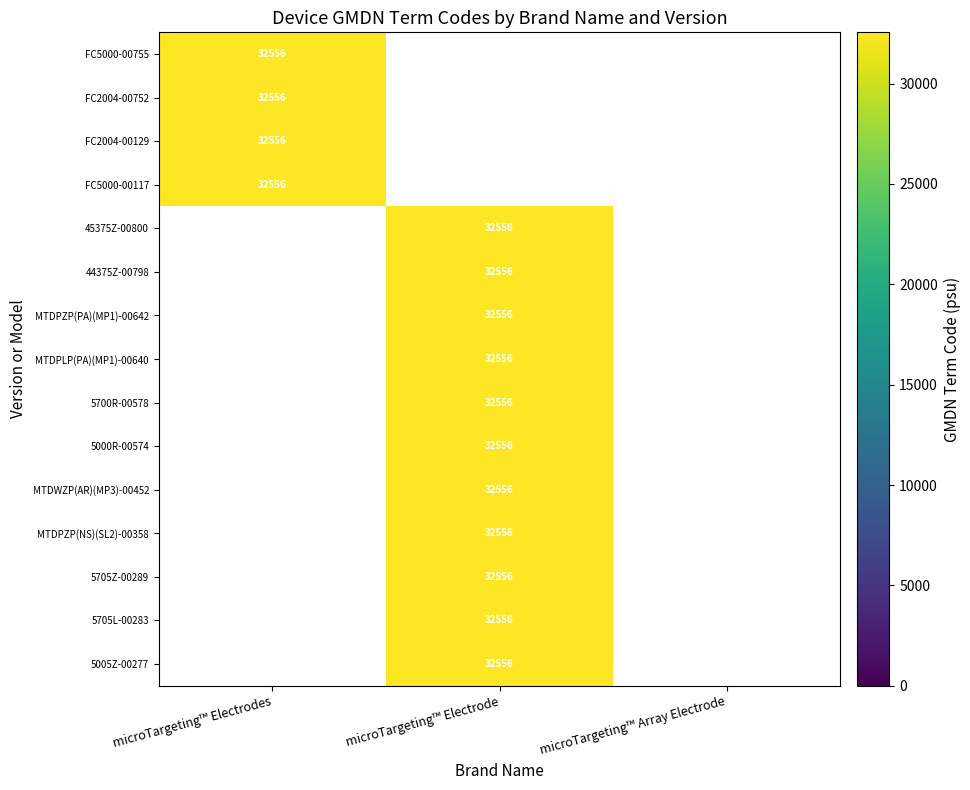

The FC2004-00129 series shows 32556 at microTargeting™ Electrodes. True or false?

True